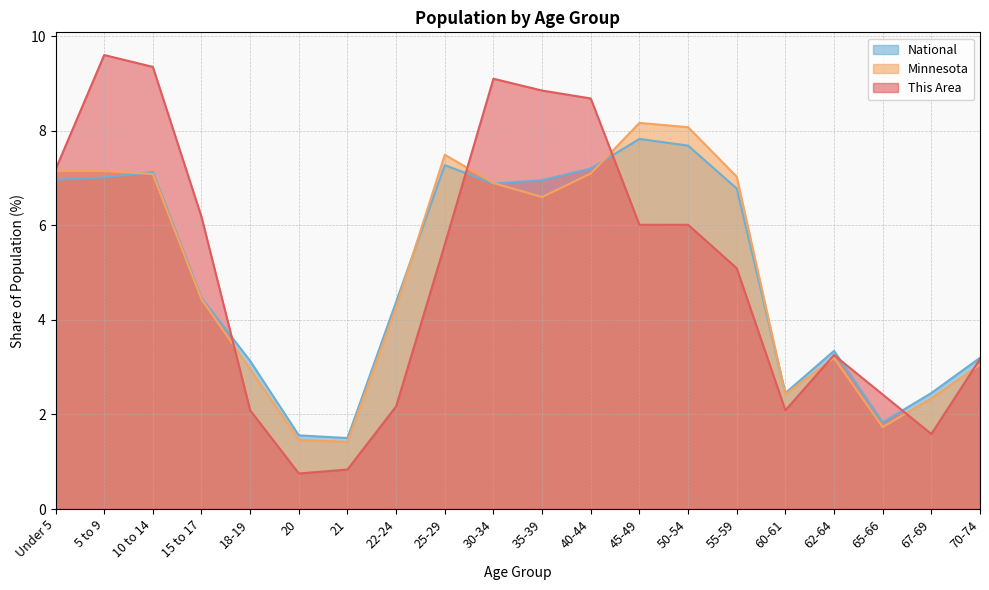

At which label does This Area first exceed 5?

Under 5